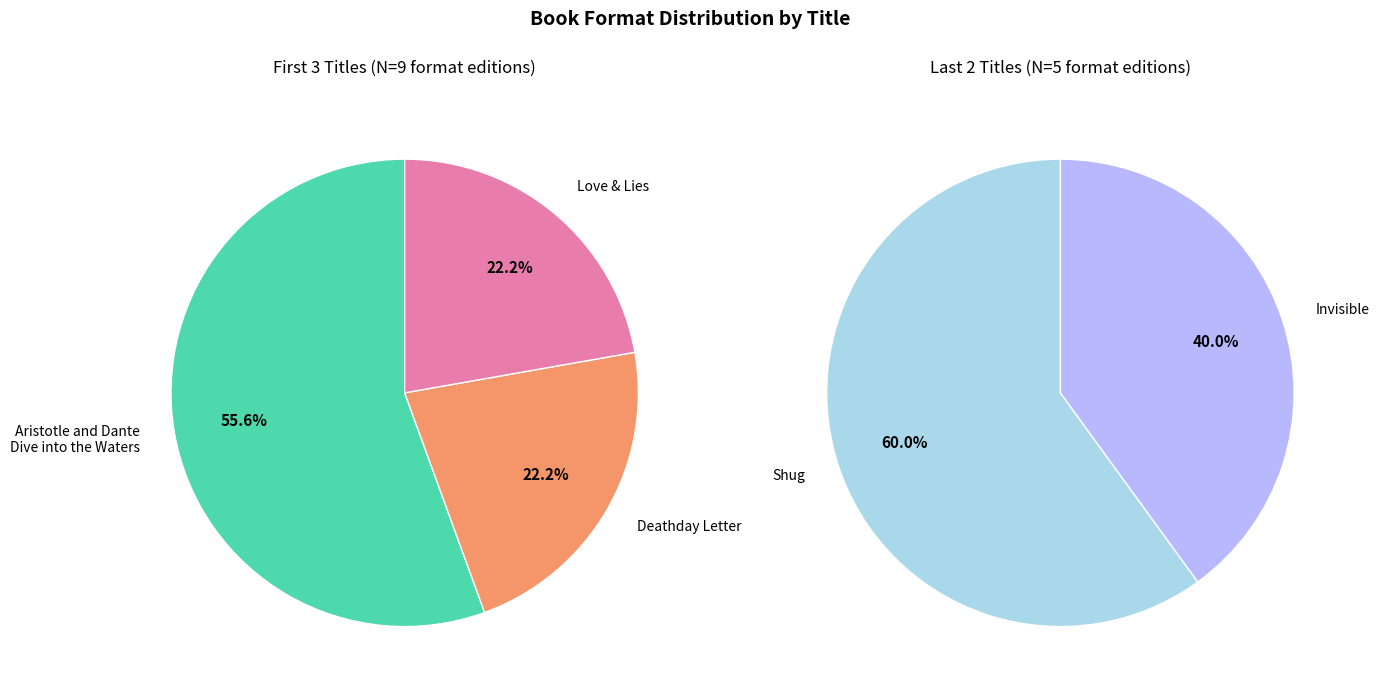

True or false: Deathday Letter accounts for 14% of the total.

True